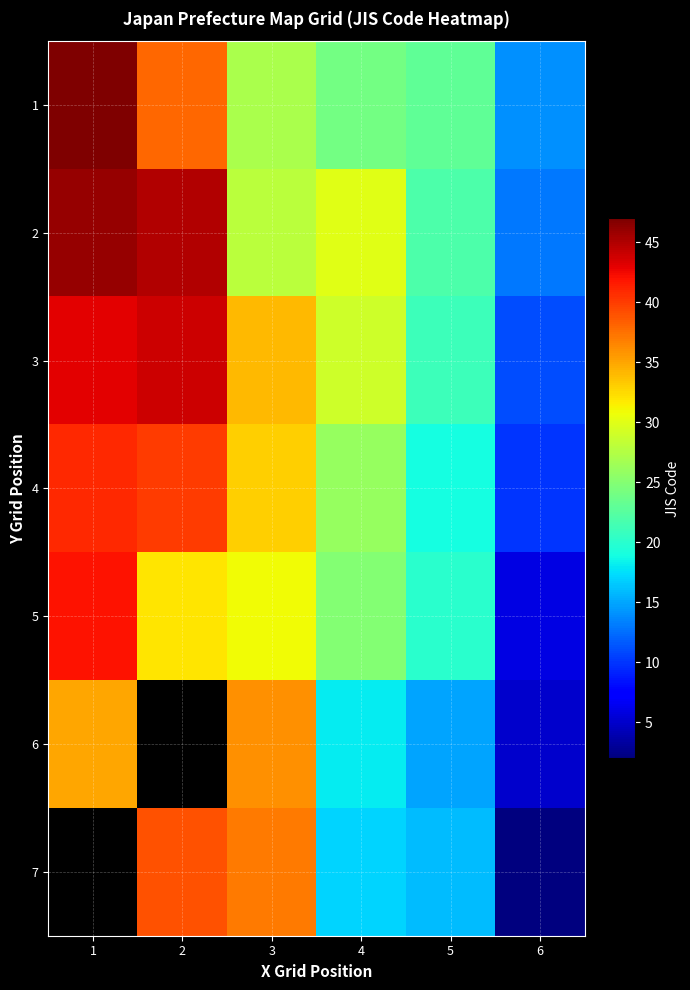

True or false: 6 has a value of 18.0 at 4.

True